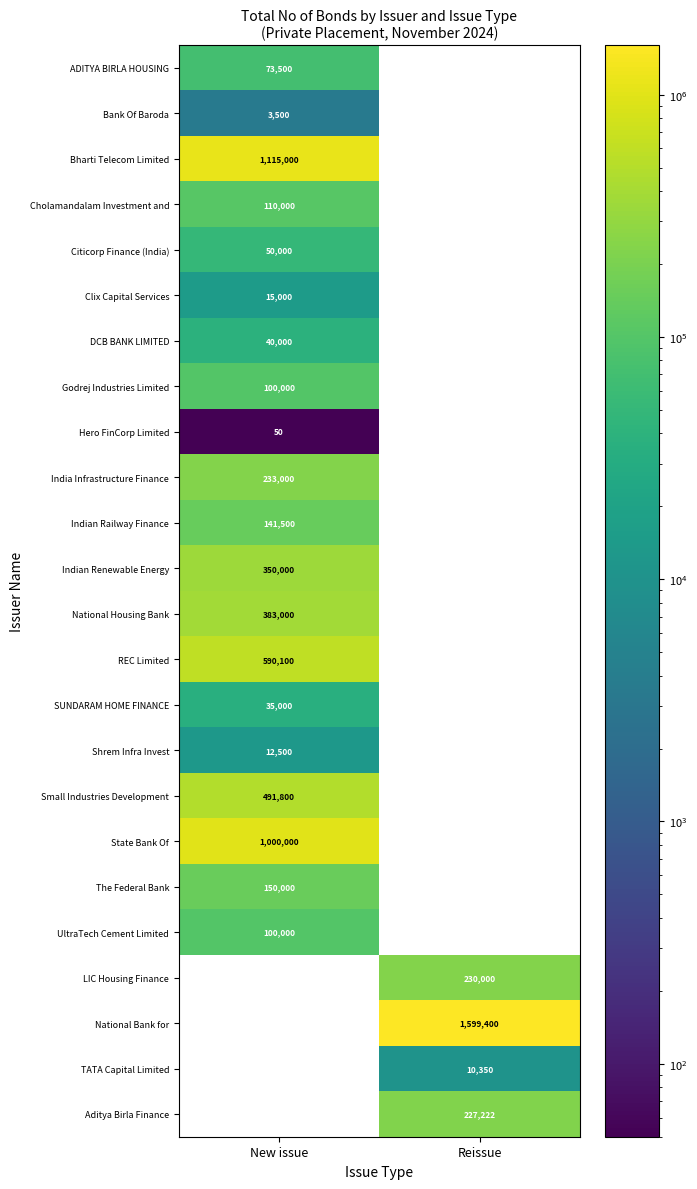

The value of National Bank for at Reissue is 515752. True or false?

False